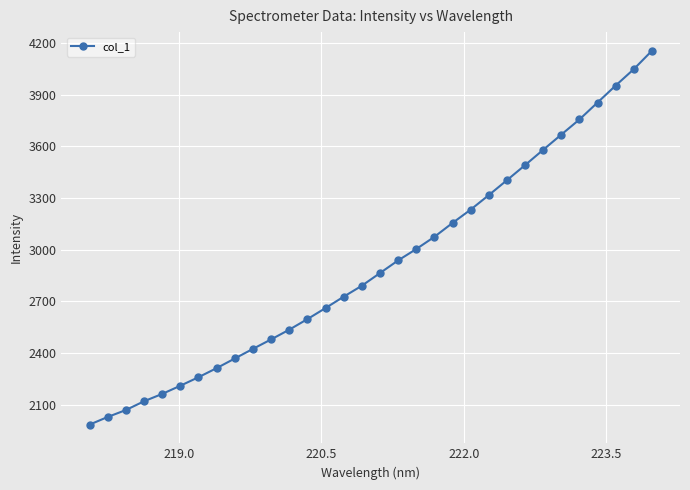

True or false: there are more than 2 points higher than both neighbors.

False